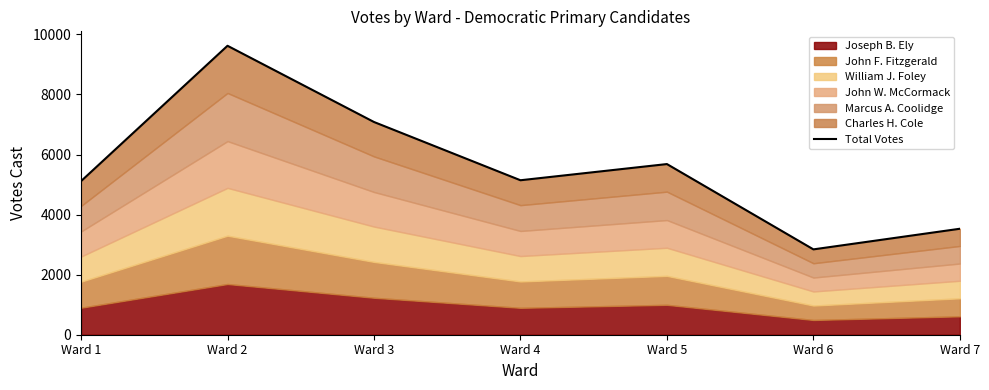

Which label corresponds to the largest value in the chart?

Ward 2